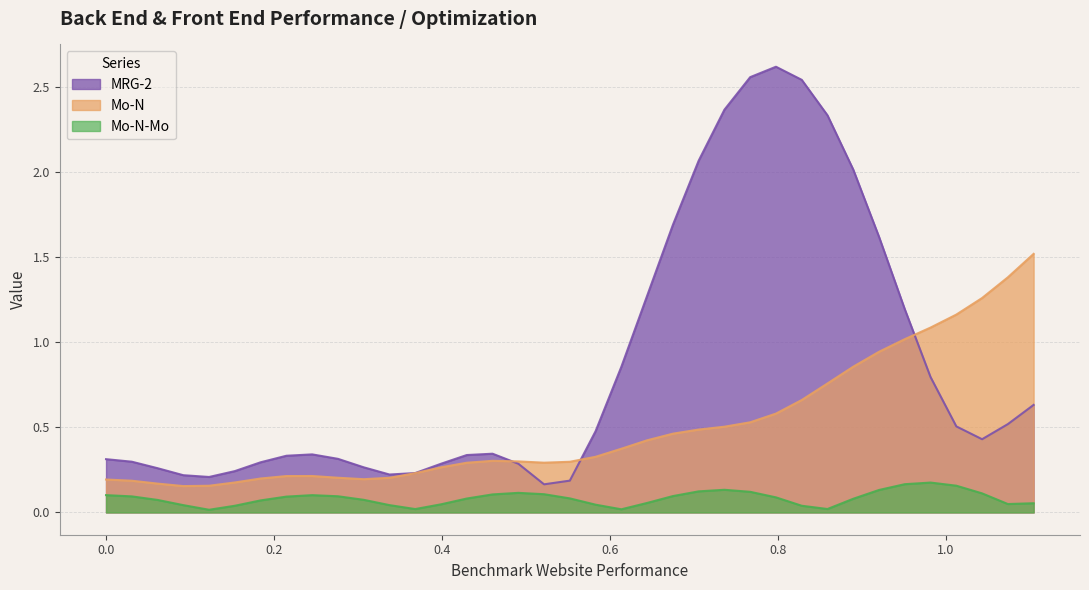

Which series has the widest spread of values?

MRG-2